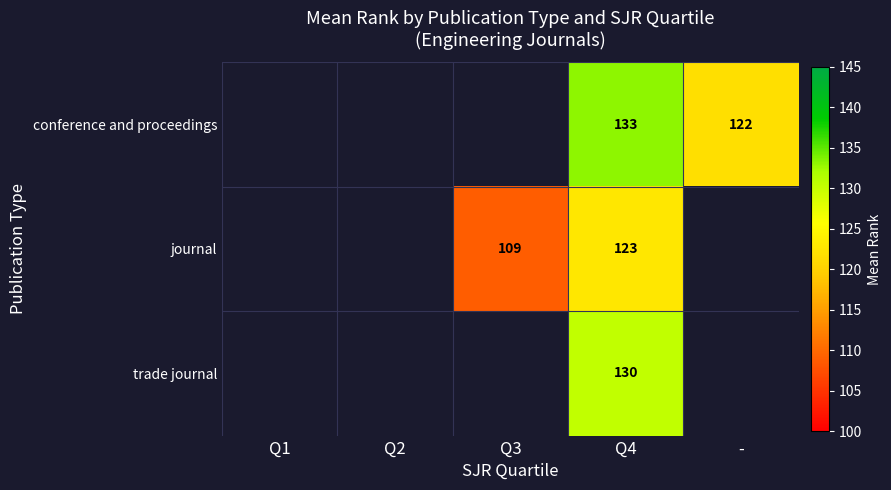

Is it true that conference and proceedings equals 173.7 at -?

False